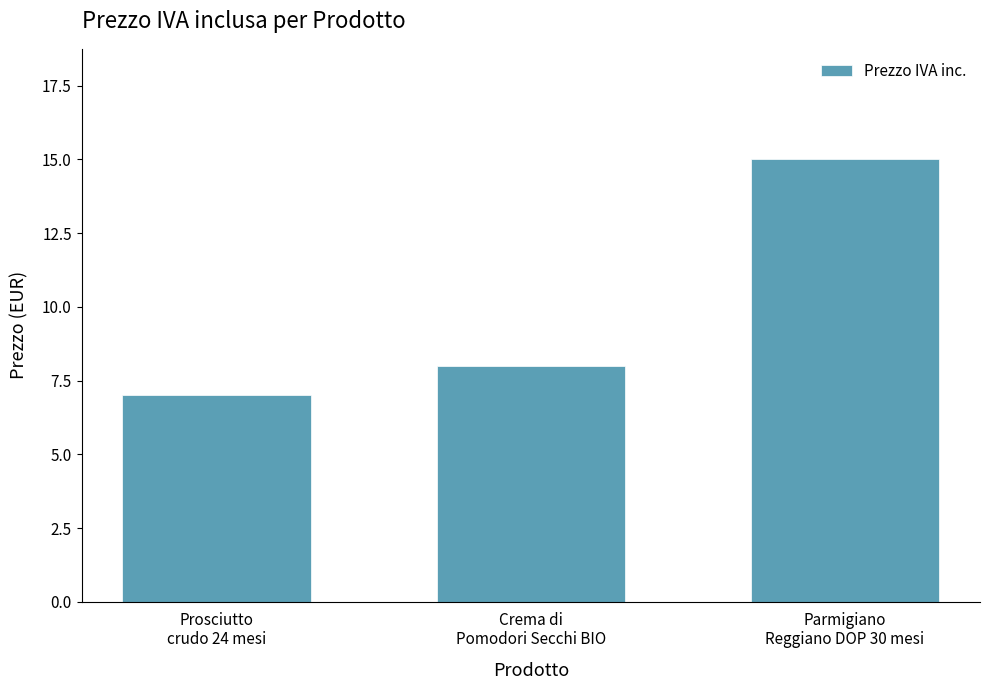

How many bars are there in total?

3